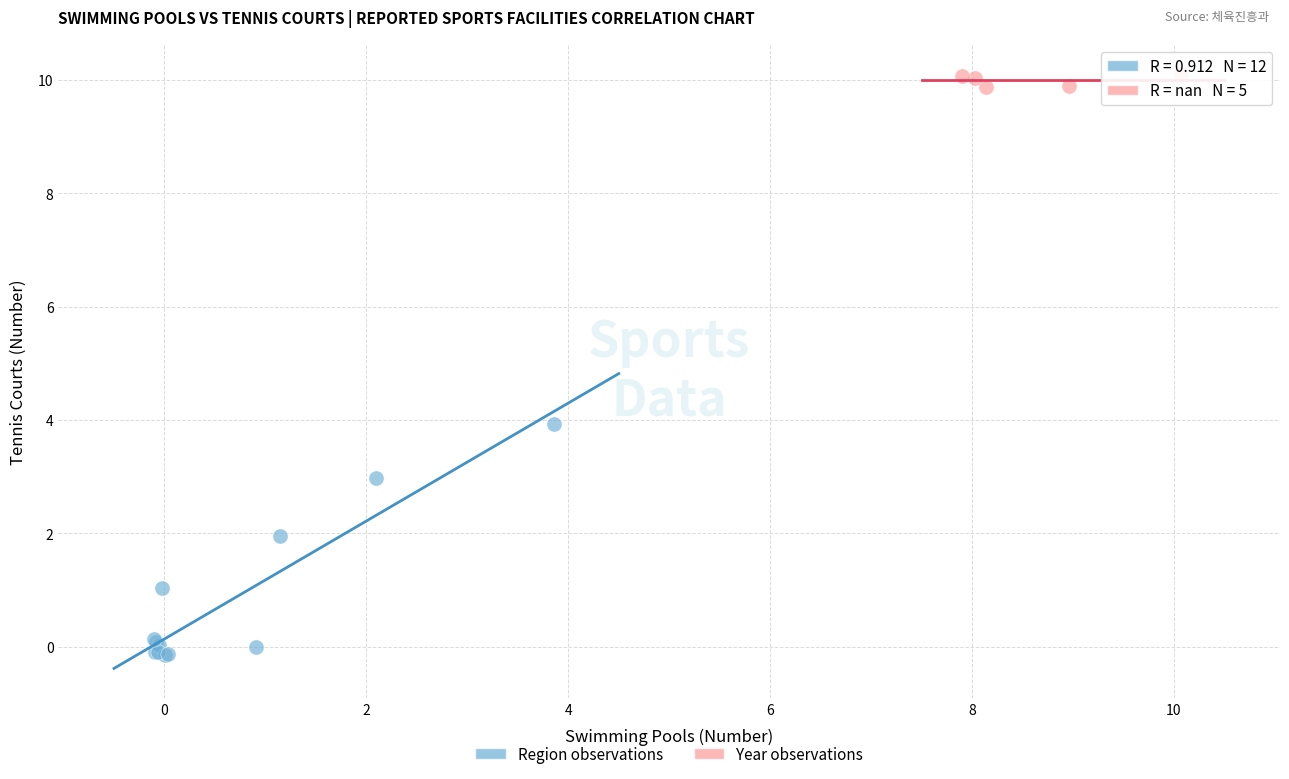

Which series has the largest Y range (max minus min)?

Region observations